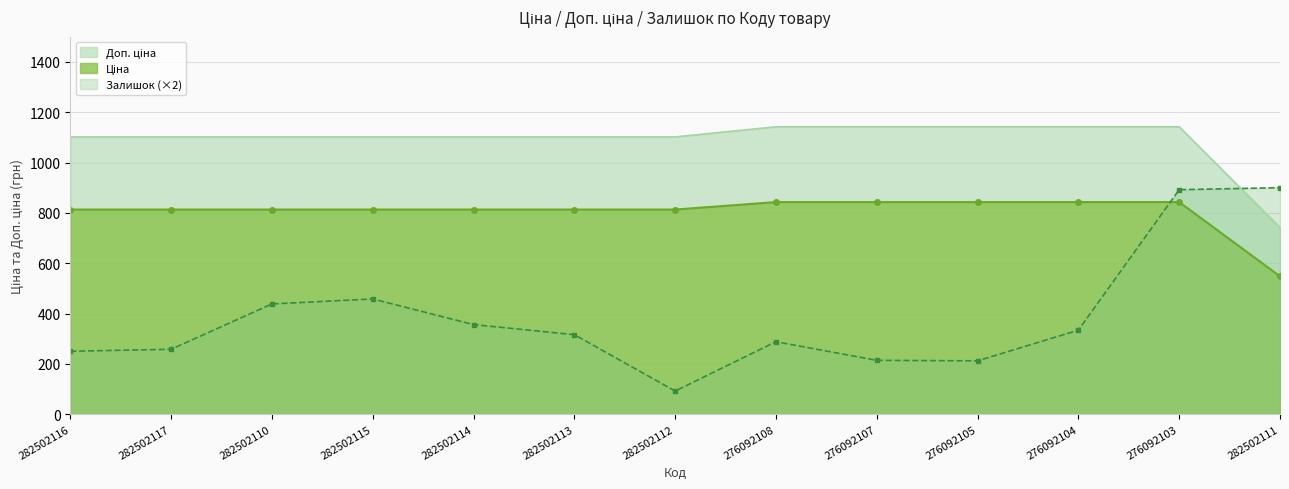

At 282502114, list the series in order from smallest to largest.

Залишок, Ціна, Доп. ціна